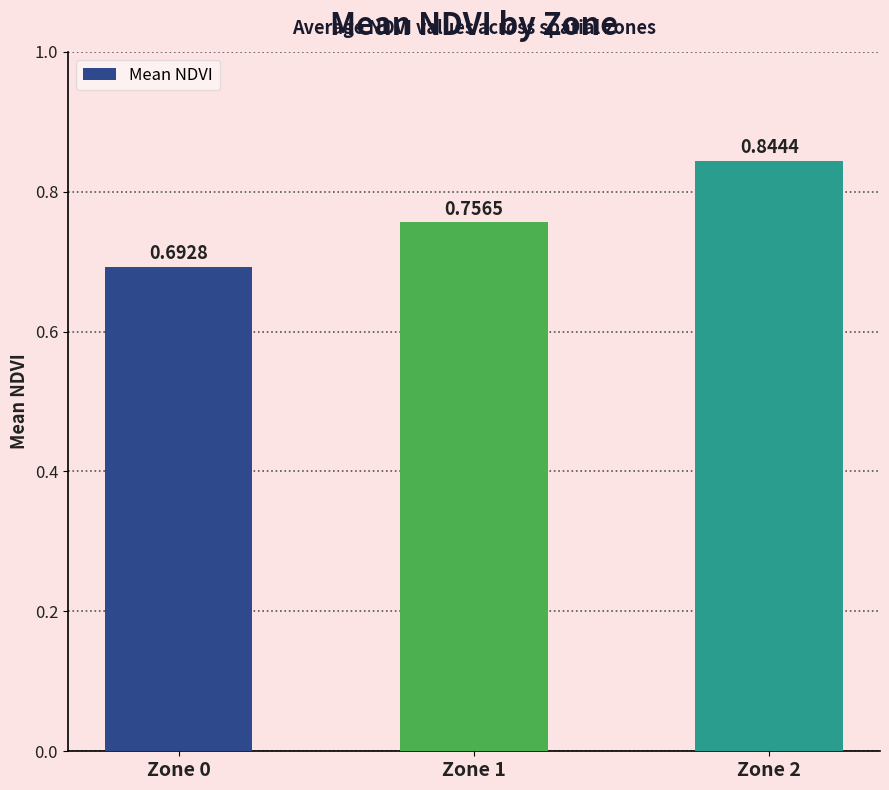

What is the sum of the values at Zone 1 and Zone 0?

1.4